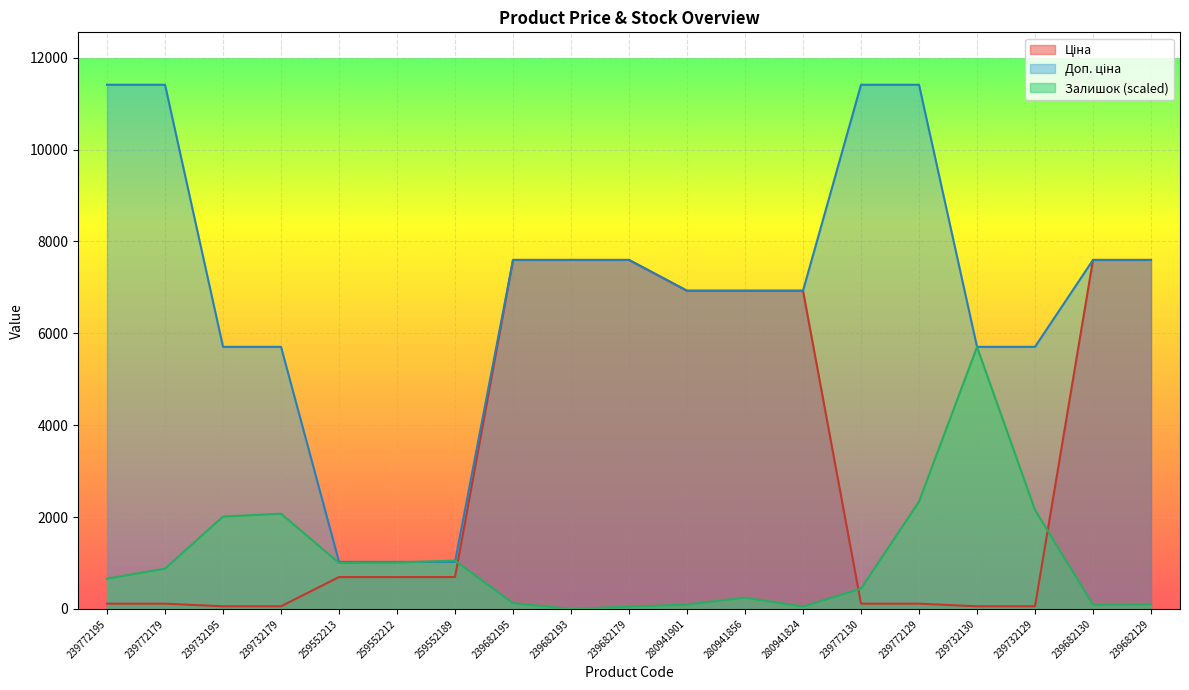

True or false: Ціна has a value of 7596.5 at 239682179.

True